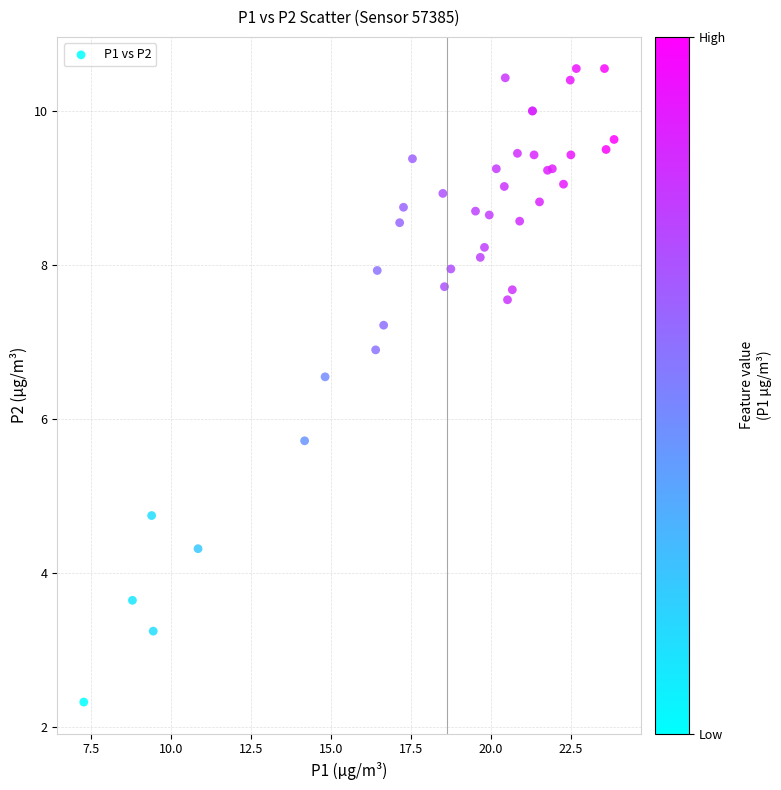

What Y value in the scatter plot is closest to 6?

5.7